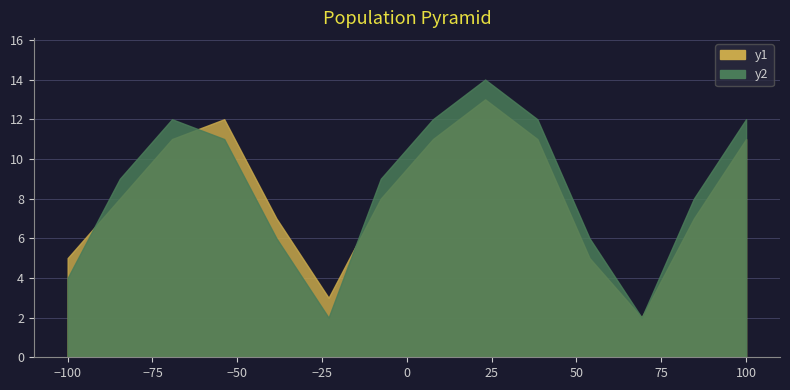

Which series has the largest total across all categories?

y1